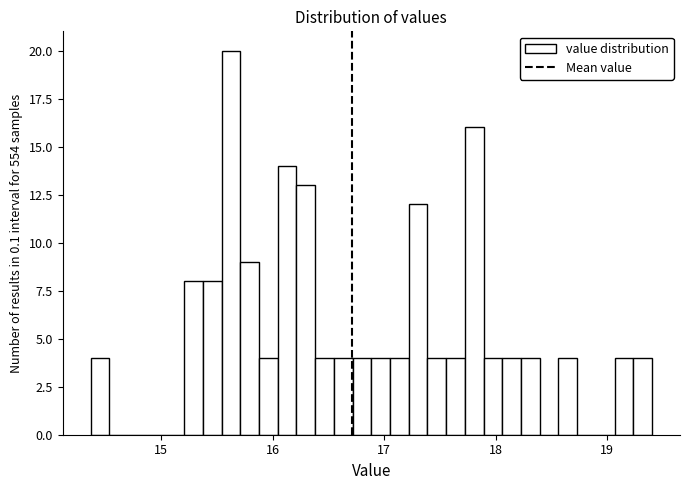

Around what value on the x-axis is the tallest bar? Give the approximate position of its centre, as read against the axis.

15.6